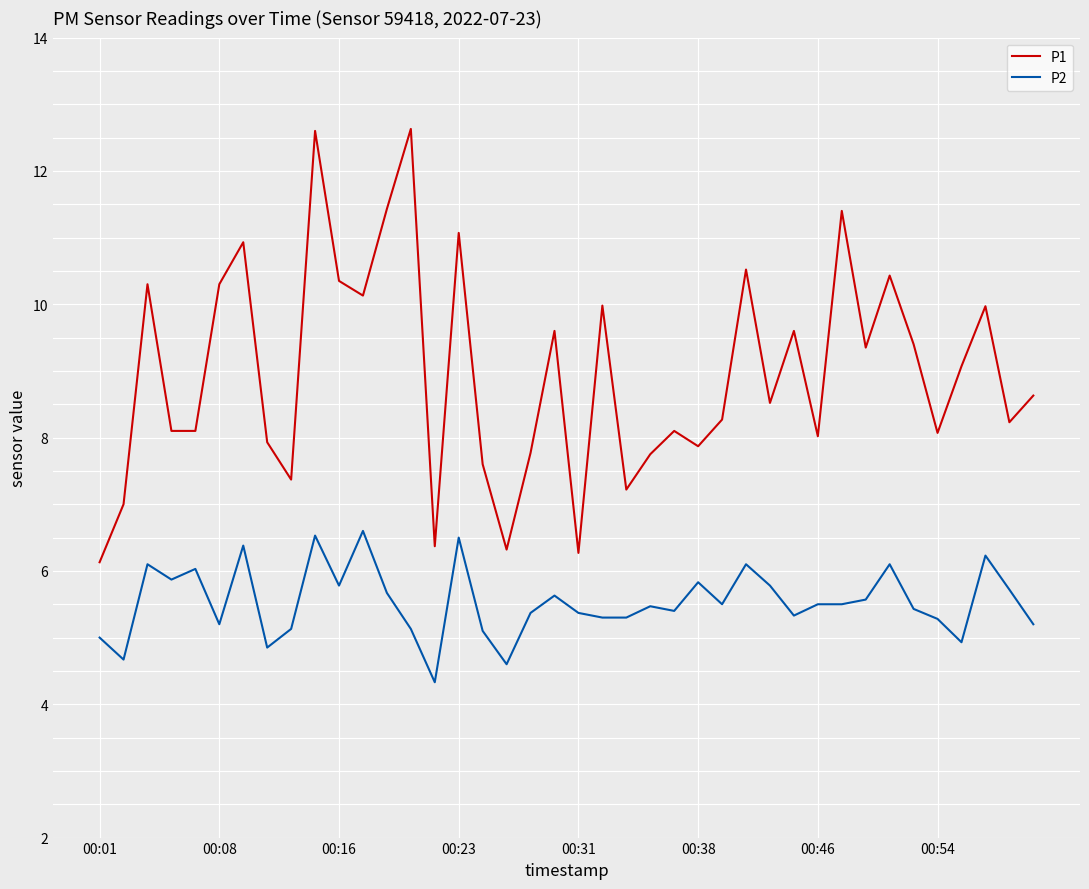

At how many categories does at least one series exceed 9?

19